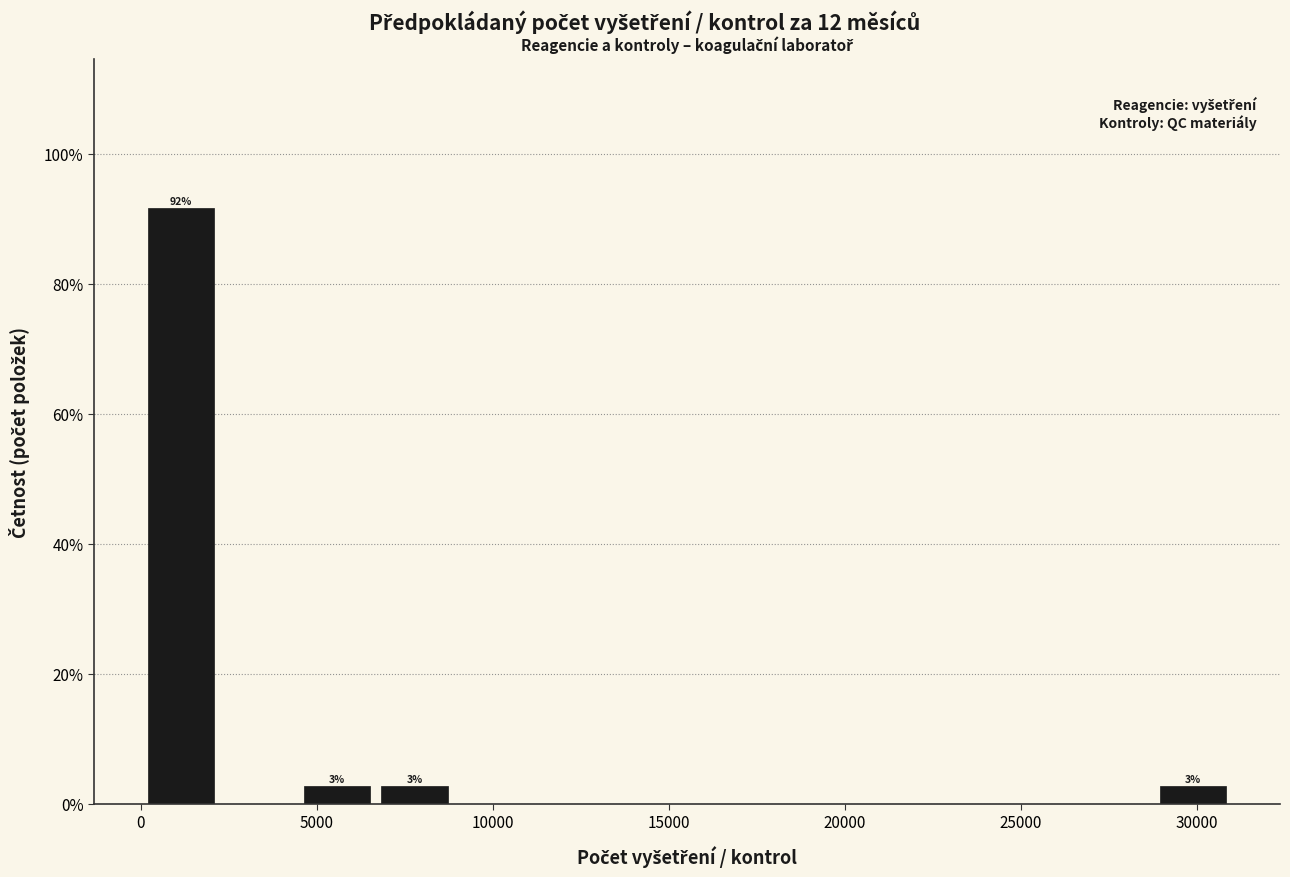

Over which range of the x-axis is the bar tallest?

0 to 2000